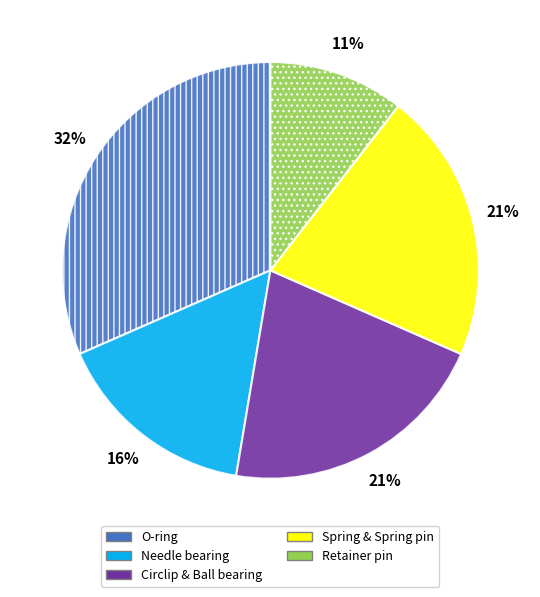

To the nearest percent, what is the difference between the largest and smallest slice percentages?

21%